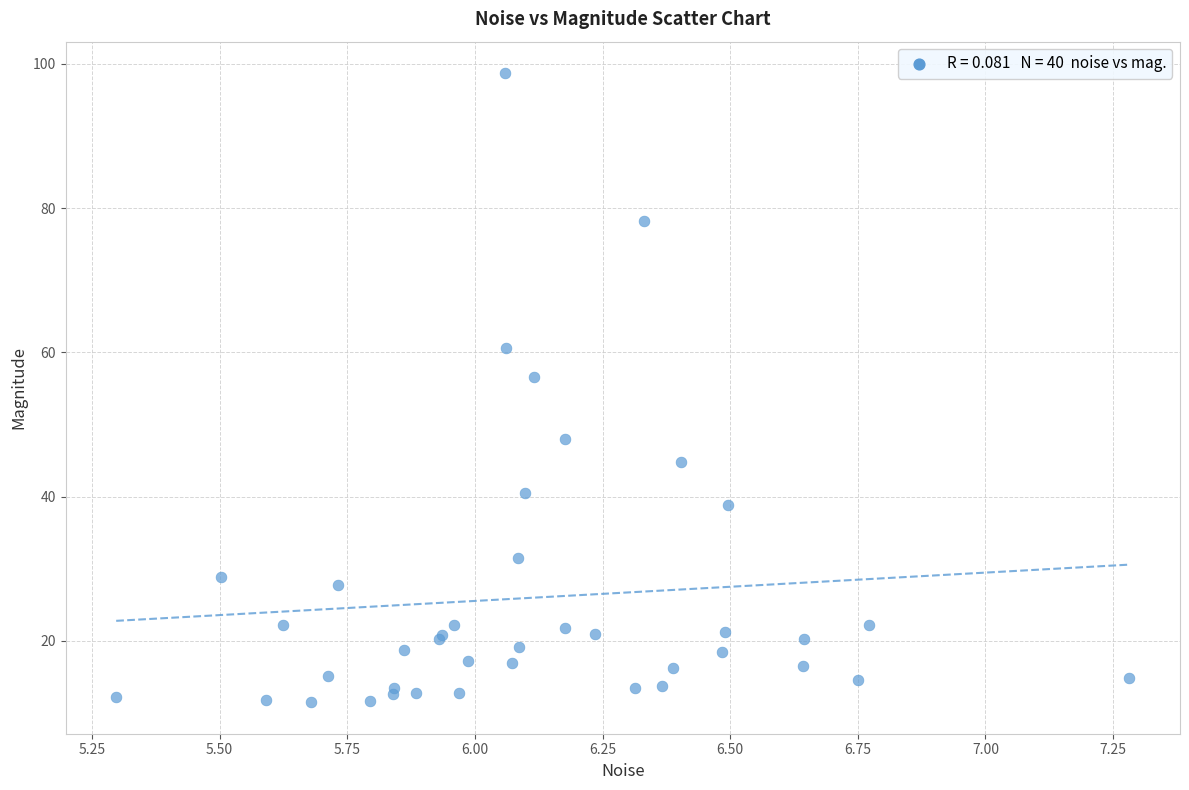

What Y value in the scatter plot is closest to 55?

56.5